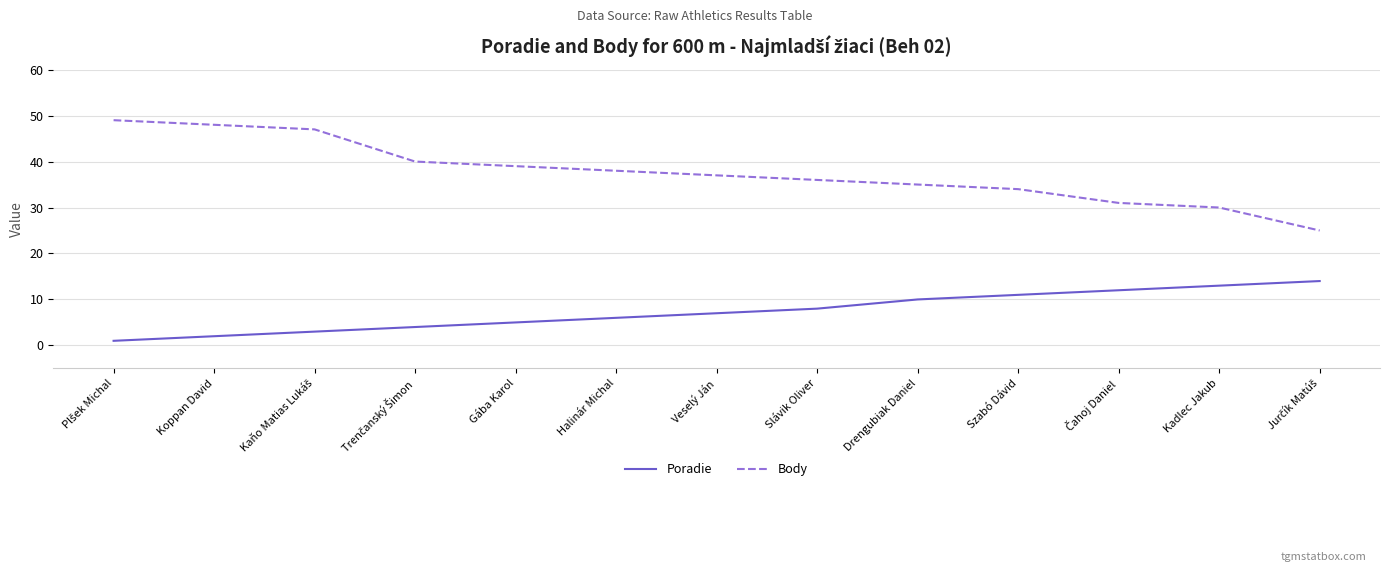

What is the difference between the maximum and minimum values in the Body series?

24